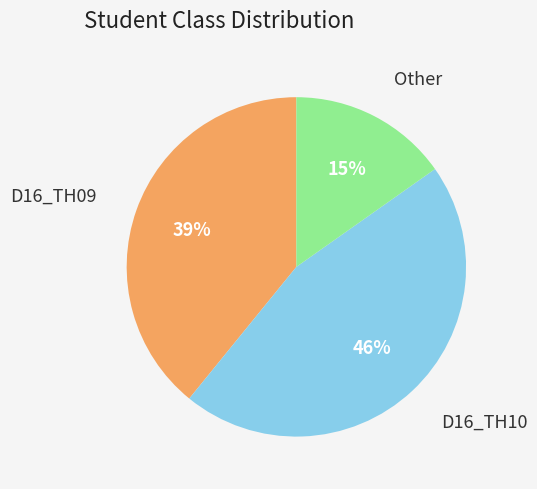

Is there any slice that represents more than half of the pie?

No